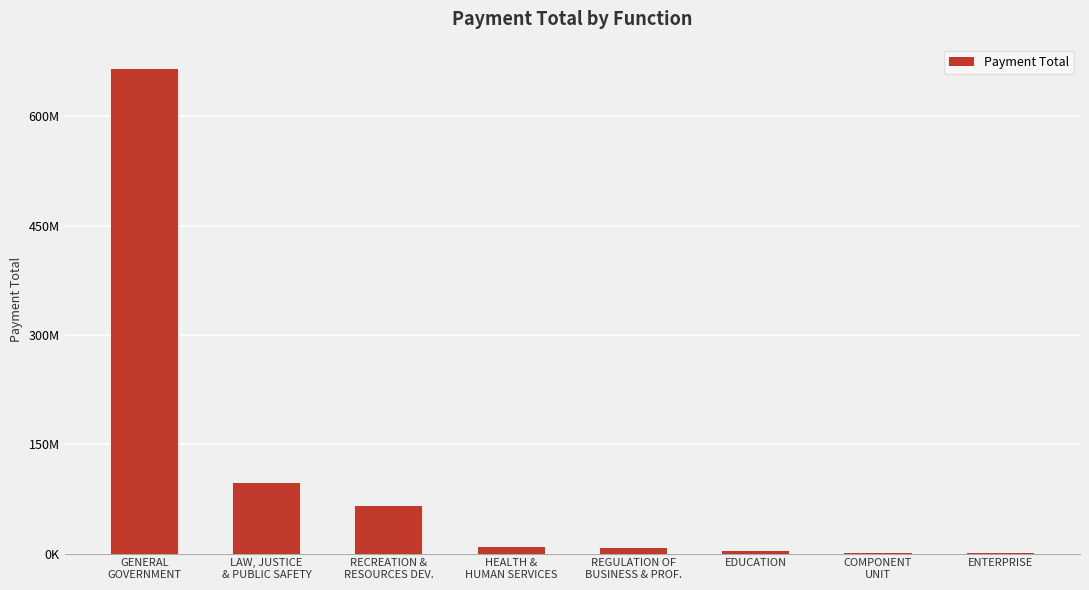

What is the value of the 7th bar from the left?

602306.9